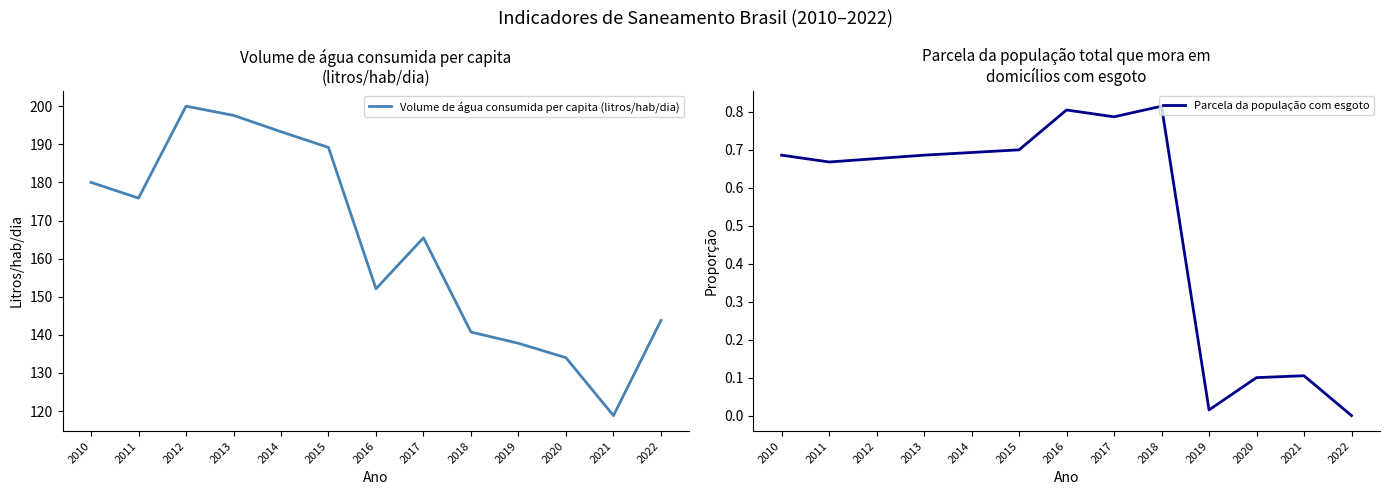

Rank the series at 2017 from highest to lowest value.

Volume de água consumida per capita (litros/hab/dia), Parcela da população com esgoto